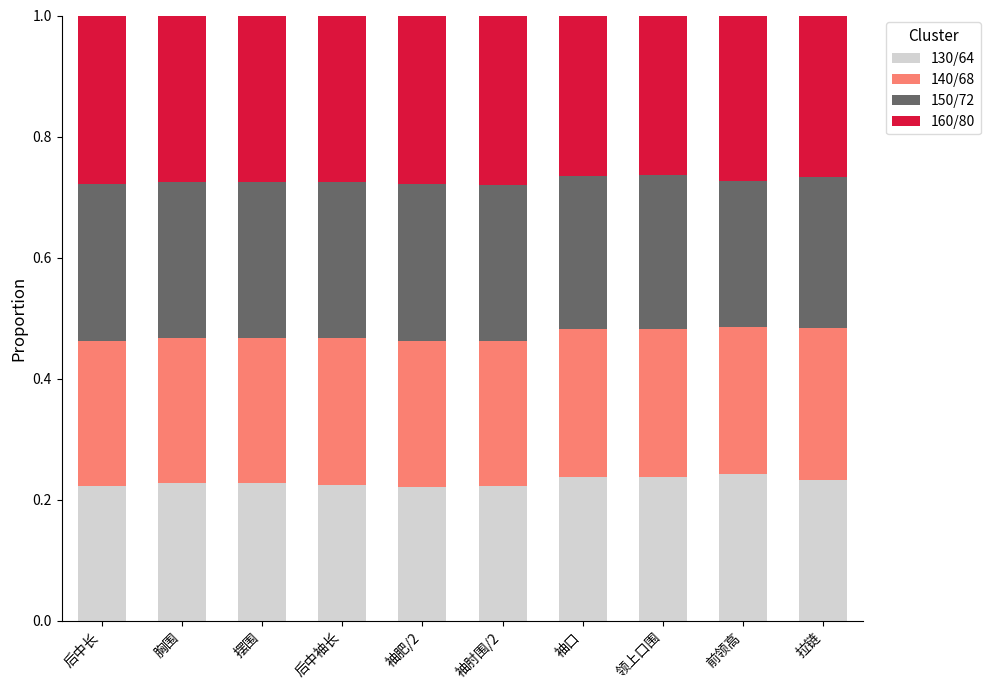

How many bars are there in total?

10